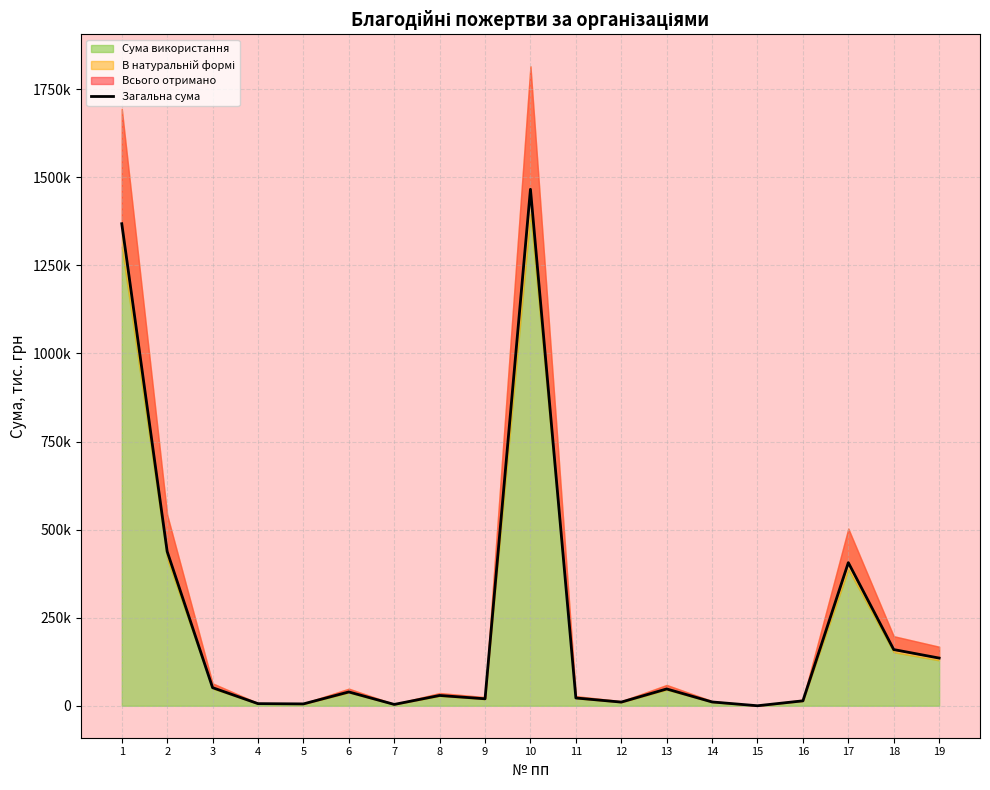

How many values are below 29190?

9